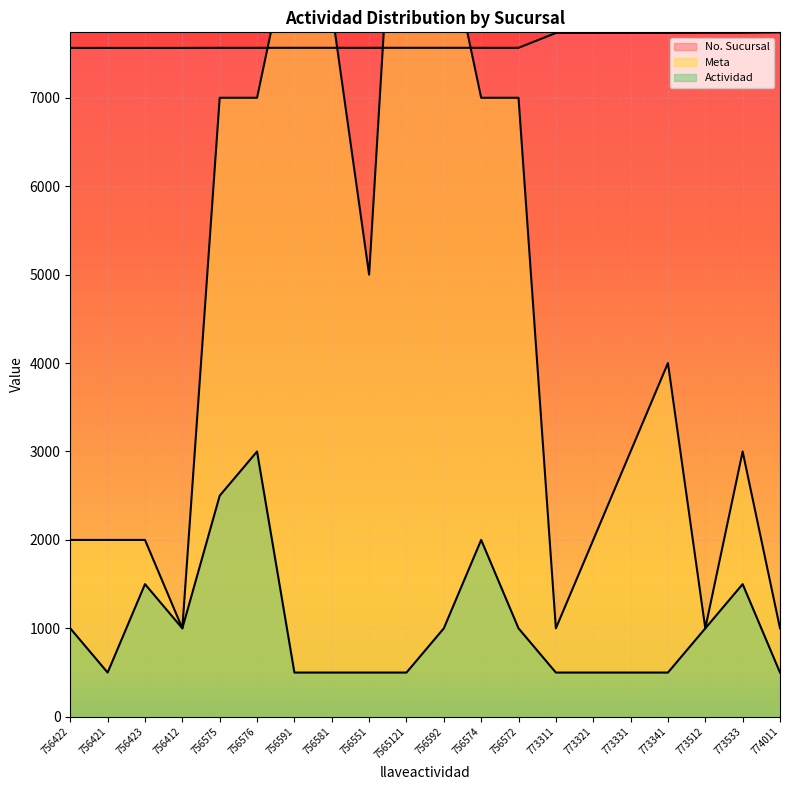

What is the difference between the second highest and second lowest values in the No. Sucursal series?

171